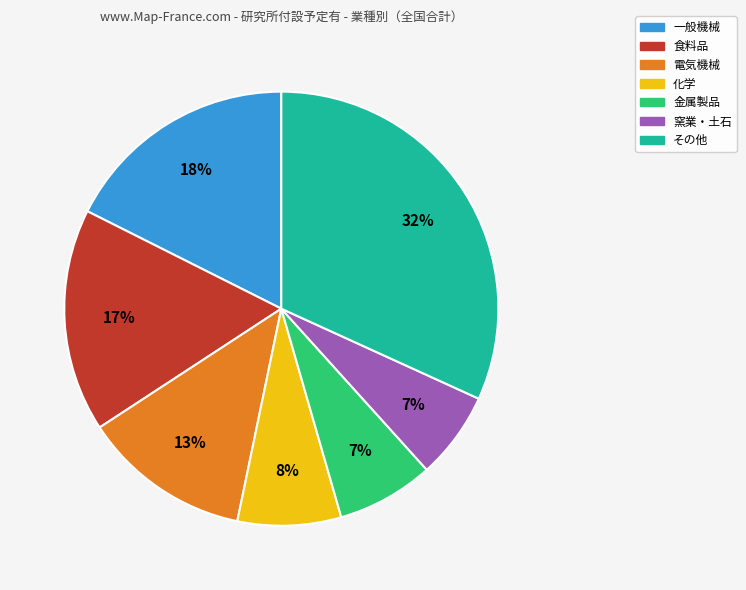

To the nearest percent, what is the average slice percentage?

14%